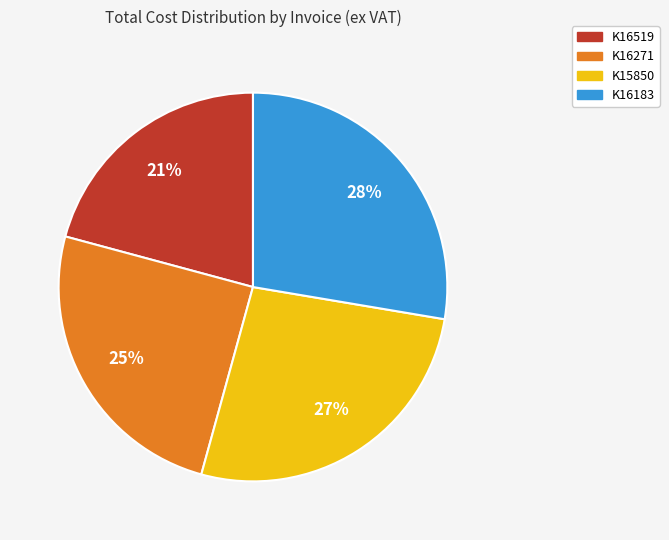

Is it true that K16271 is 25% of the pie?

True